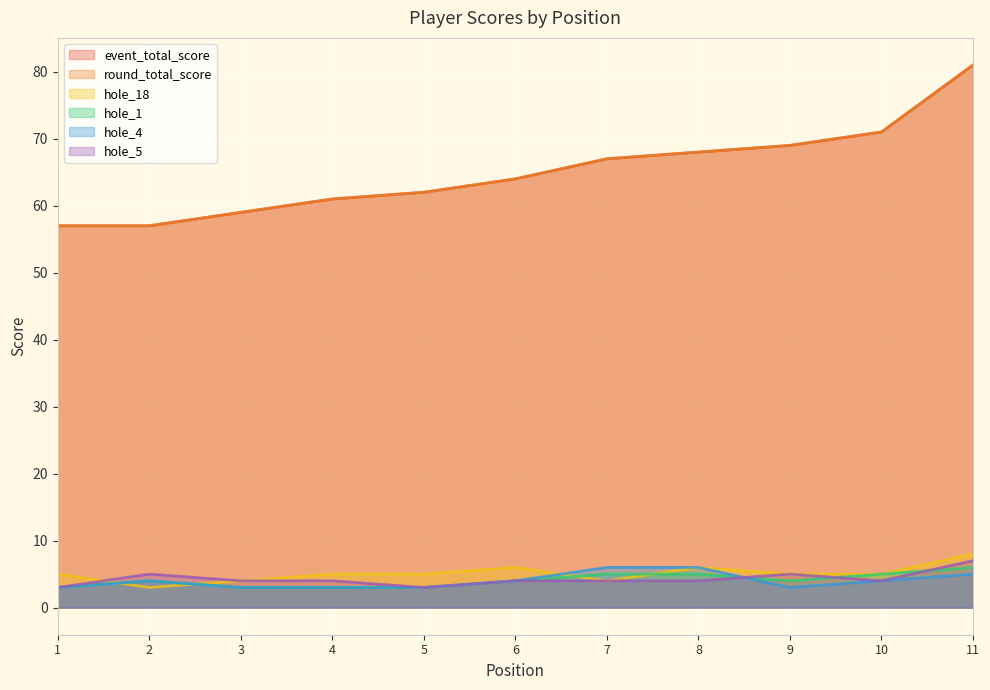

Is it true that hole_4 equals 2 at 3?

False